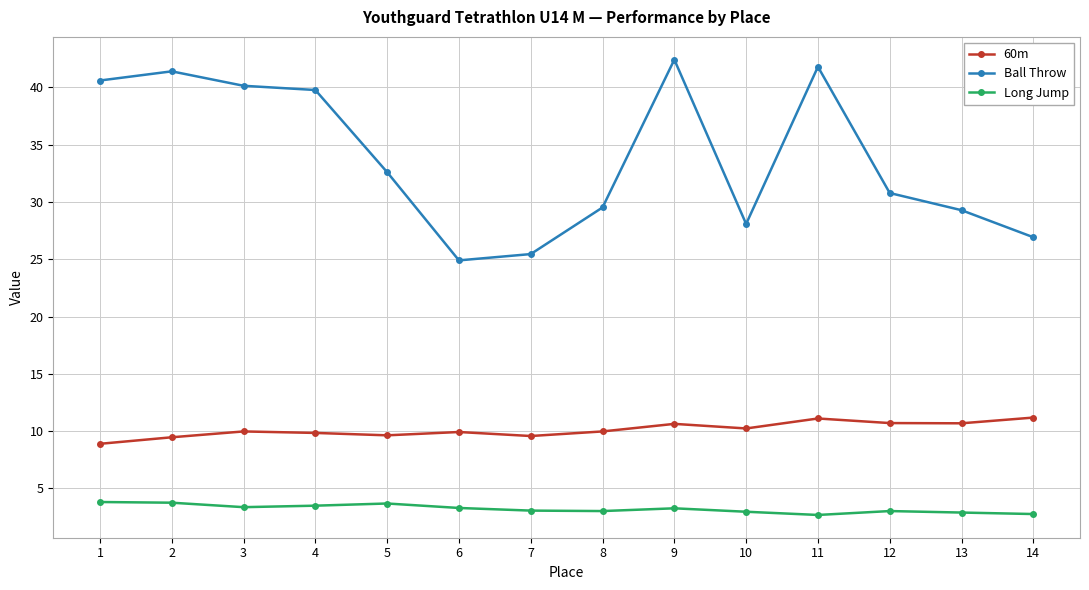

Does the chart display data point markers on the line(s)?

Yes